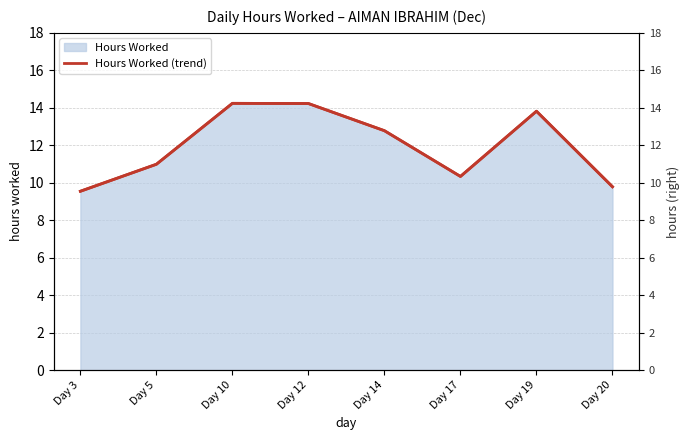

Which has a higher value, Day 19 or Day 20?

Day 19